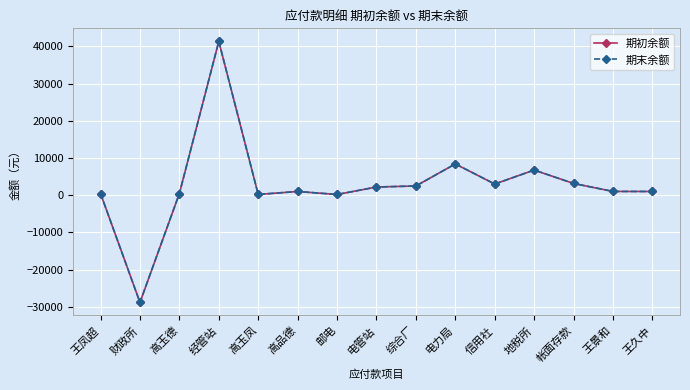

Reading left to right, extract all data points from this chart.

期初余额: 445.0	-28806.0	454.2	41320.4	200.0	1000.0	190.0	2198.8	2480.0	8400.0	3000.0	6755.0	3153.3	1013.0	1000.0
期末余额: 445.0	-28806.0	454.2	41320.4	200.0	1000.0	190.0	2198.8	2480.0	8400.0	3000.0	6755.0	3153.3	1013.0	1000.0